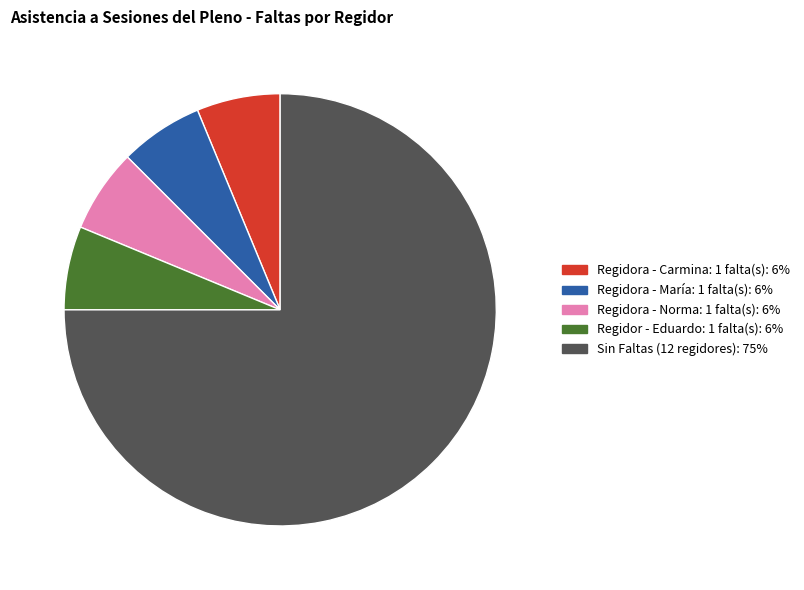

Count the number of slices in the pie.

5